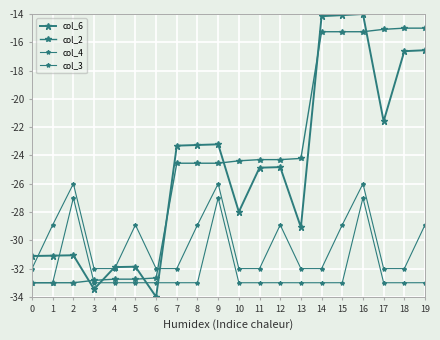

How many data points in col_6 are above -24?

9